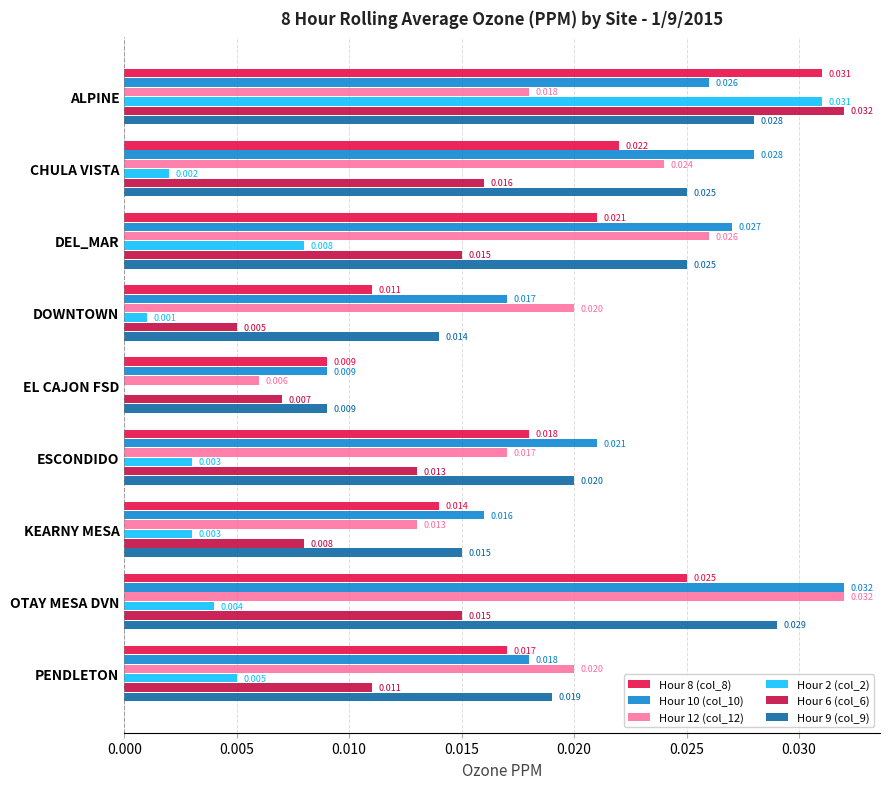

Which series has the largest range (max minus min)?

Hour 2 (col_2)